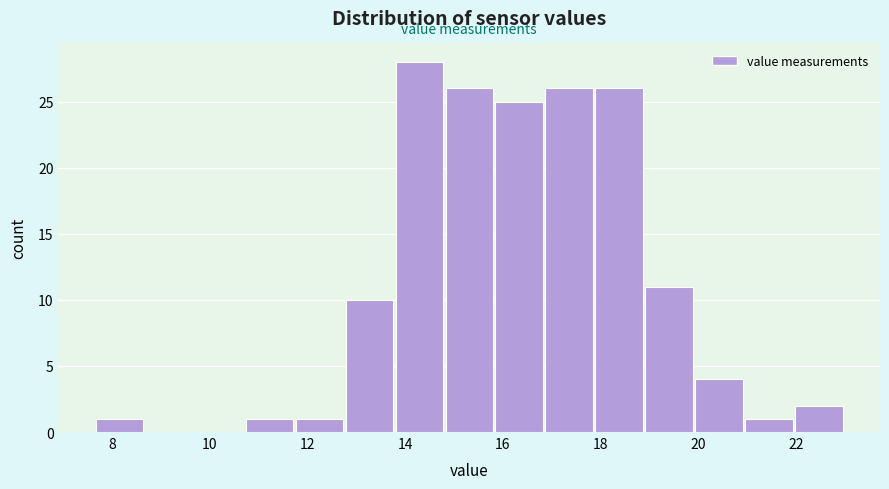

Reading left to right, transcribe this chart: for each bar, give the range it covers on the x-axis and its height. Neither the bar edges nor the heights are printed on the chart, so give them approximately, as read against the axes.

7.6 to 8.6: 1
8.6 to 9.8: 0
9.8 to 10.8: 0
10.8 to 11.8: 1
11.8 to 12.8: 1
12.8 to 13.8: 10
13.8 to 14.8: 28
14.8 to 15.8: 26
15.8 to 16.8: 25
16.8 to 17.8: 26
17.8 to 19.0: 26
19.0 to 20.0: 11
20.0 to 21.0: 4
21.0 to 22.0: 1
22.0 to 23.0: 2